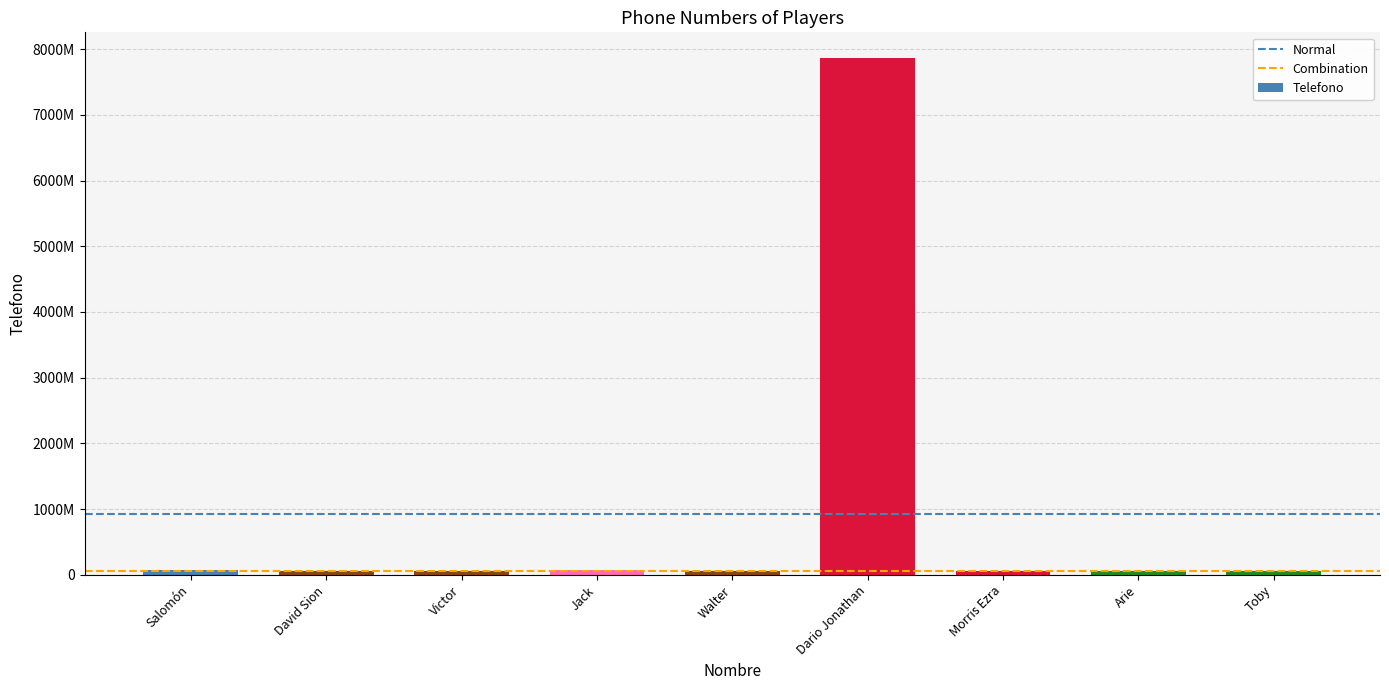

Read the value at Salomón.

67474888